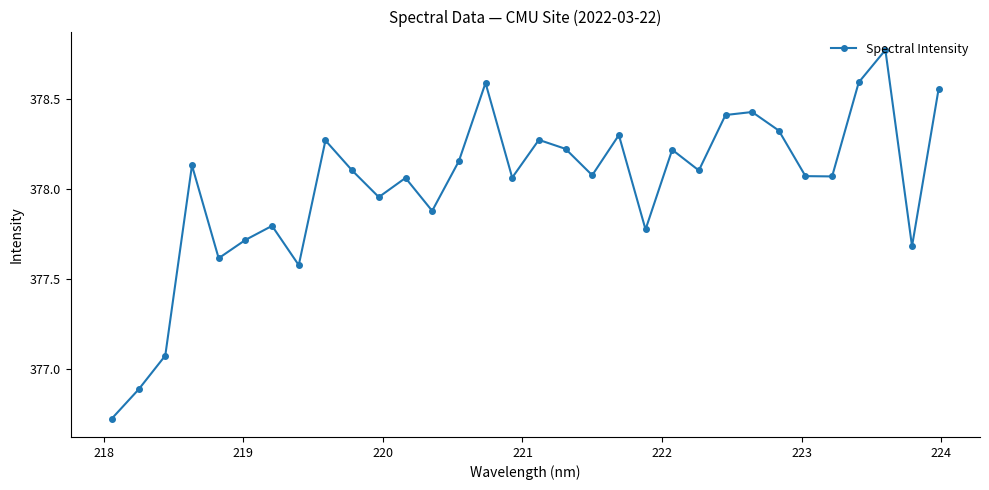

How many values are below 378?

11